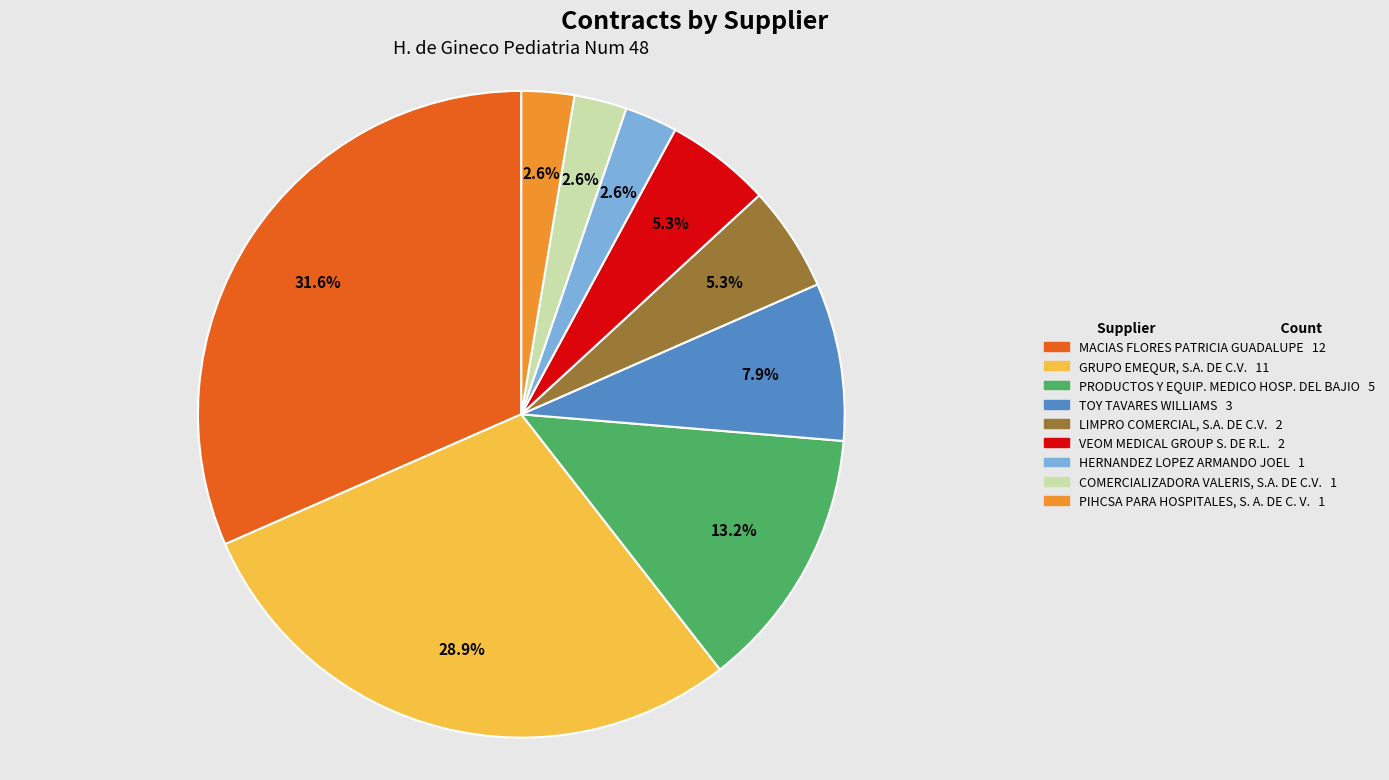

Between MACIAS FLORES PATRICIA GUADALUPE and TOY TAVARES WILLIAMS, which is larger?

MACIAS FLORES PATRICIA GUADALUPE